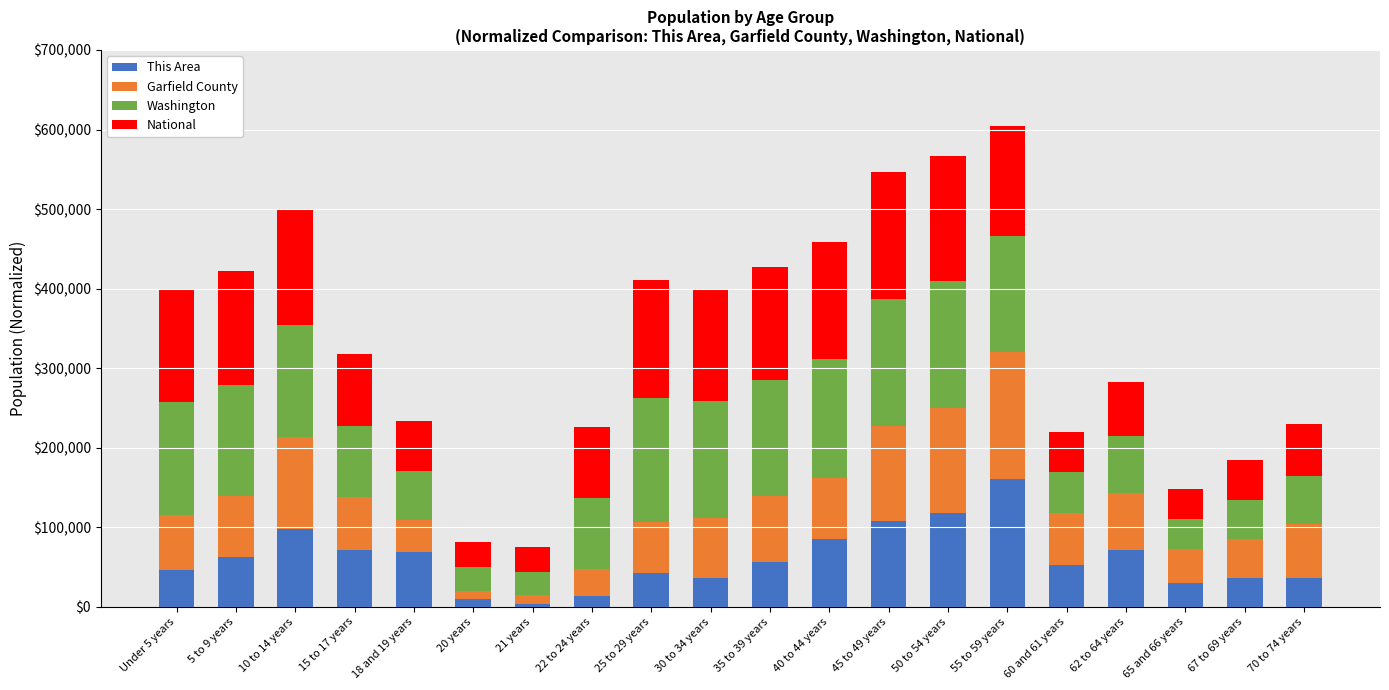

What is the value of the This Area bar at the 12th from the left?

84898.0